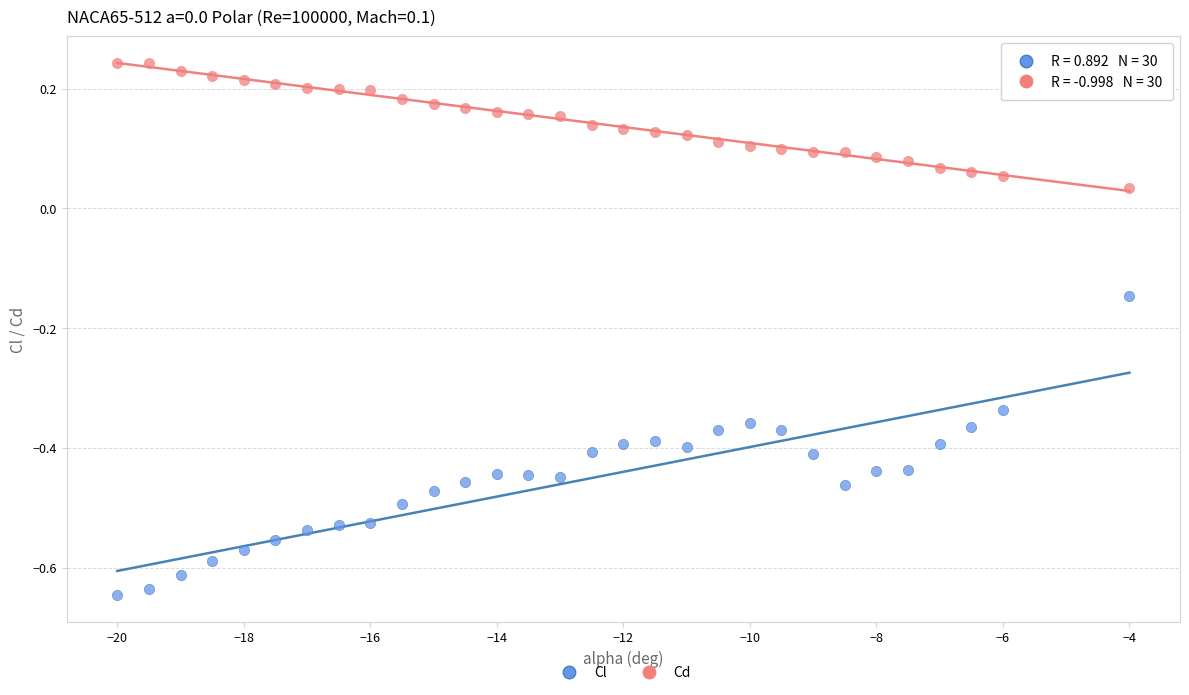

Which series contains the lowest Y value?

Cl